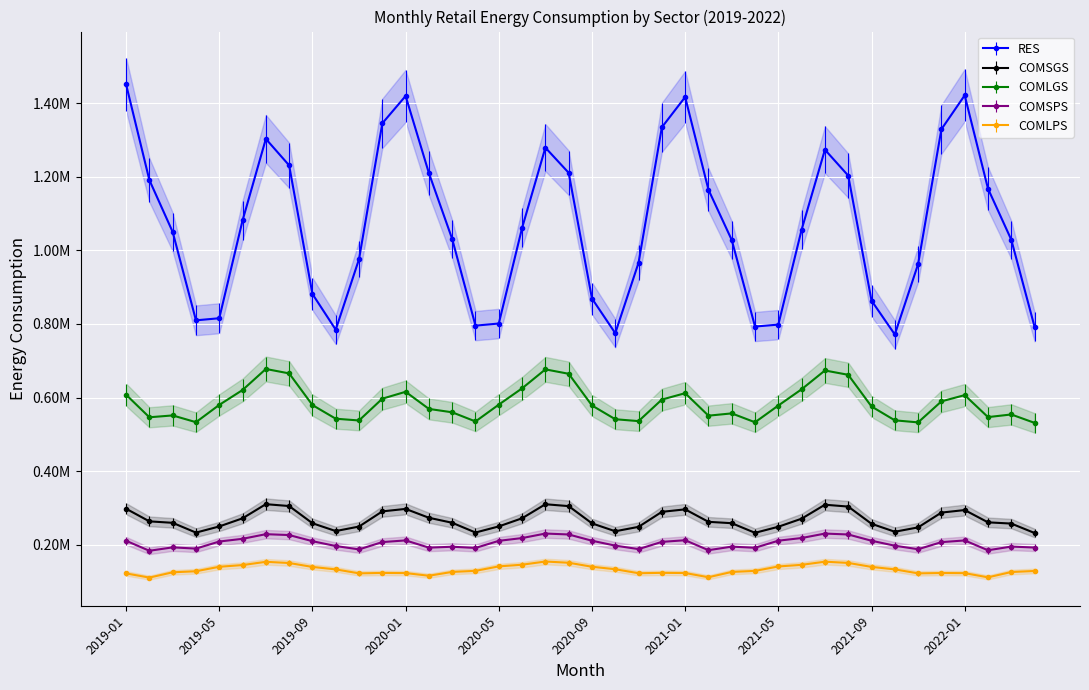

Where does the COMSGS series first go above 261269?

2019-01